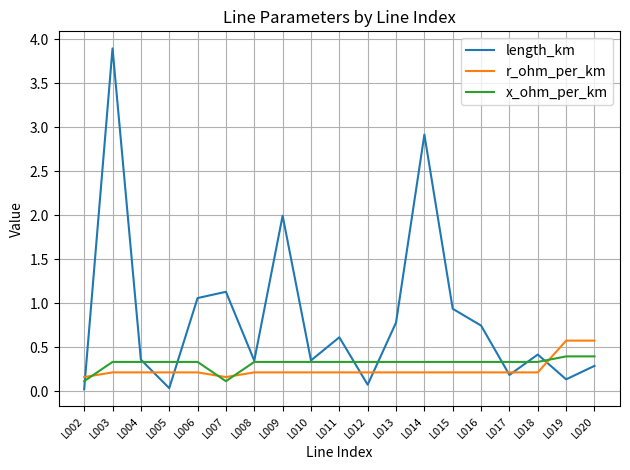

The value of x_ohm_per_km at L008 is 0.3. True or false?

True